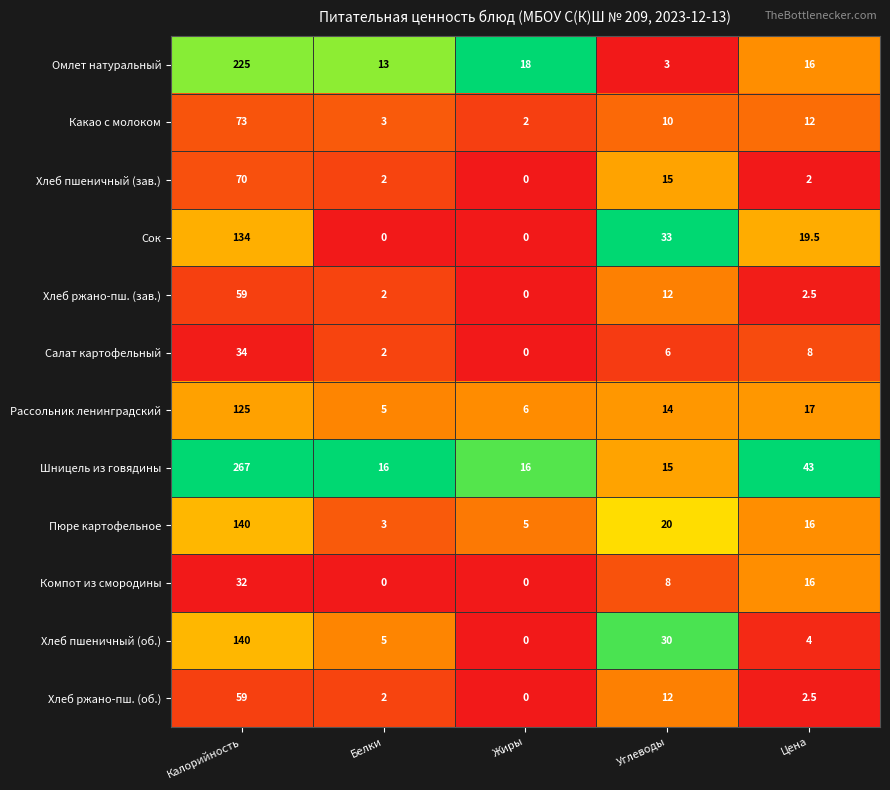

What is the maximum value for Рассольник ленинградский?

125.0